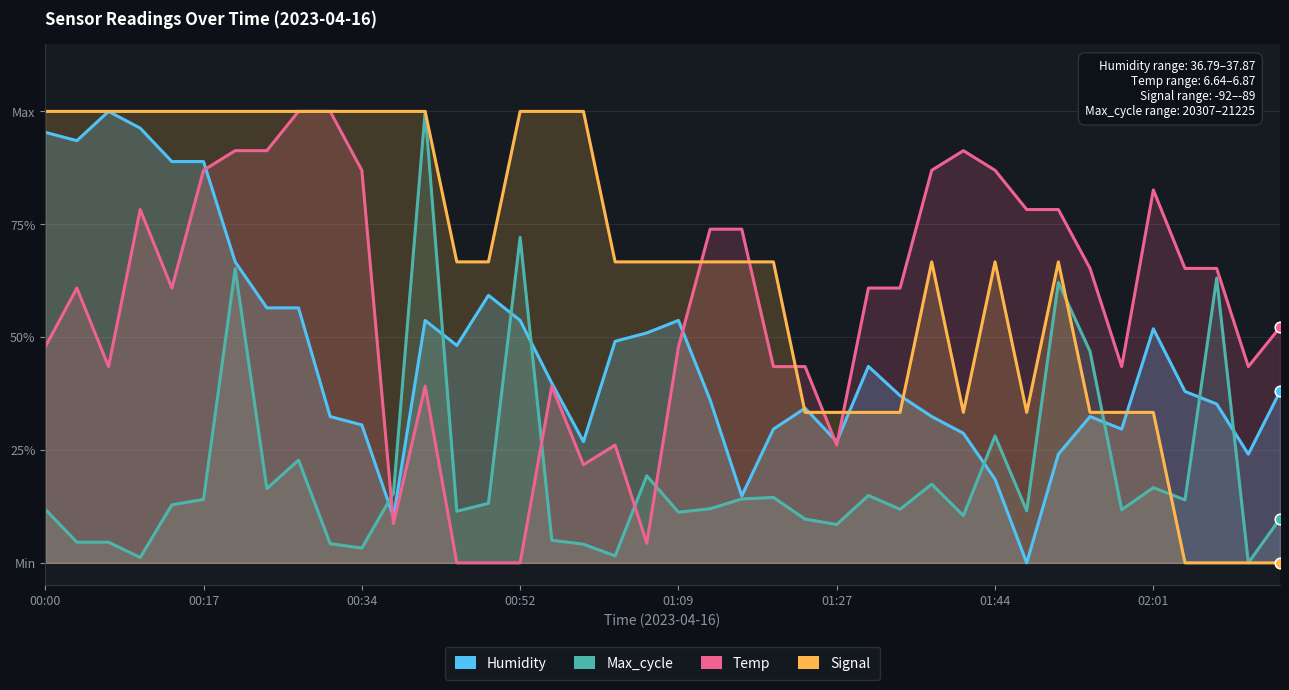

Which series contains the lowest Y value?

Humidity